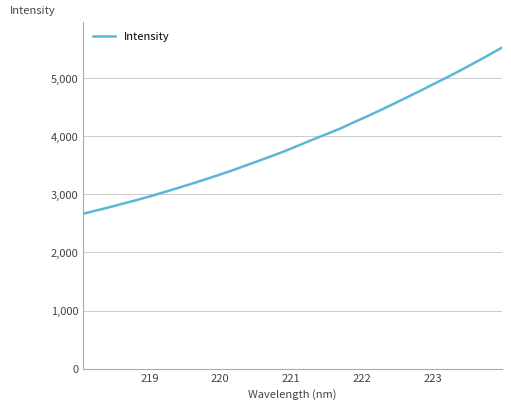

What is the greatest value displayed?

5524.9